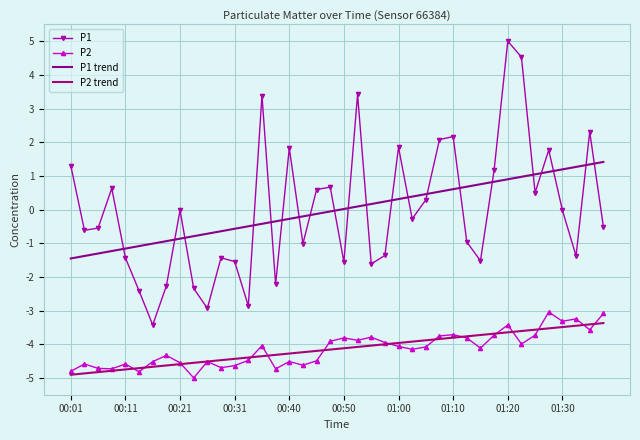

Does the chart have visible grid lines?

Yes